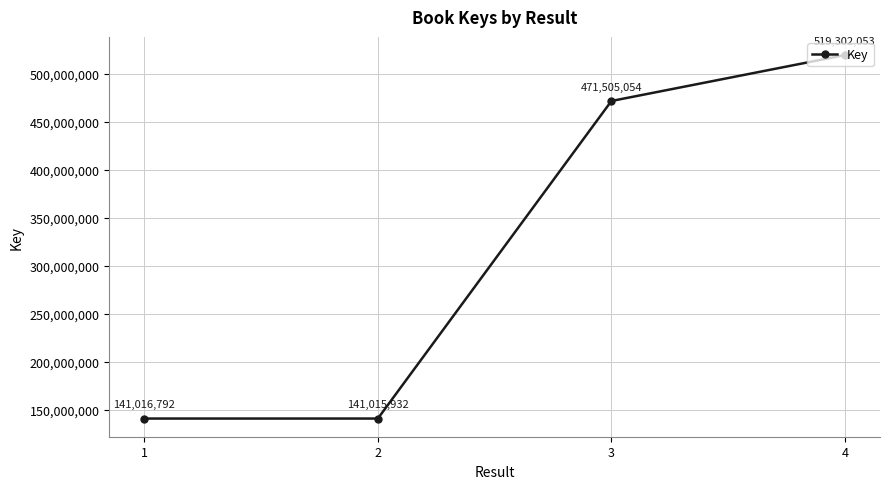

What is the difference between the maximum and minimum values?

378286121